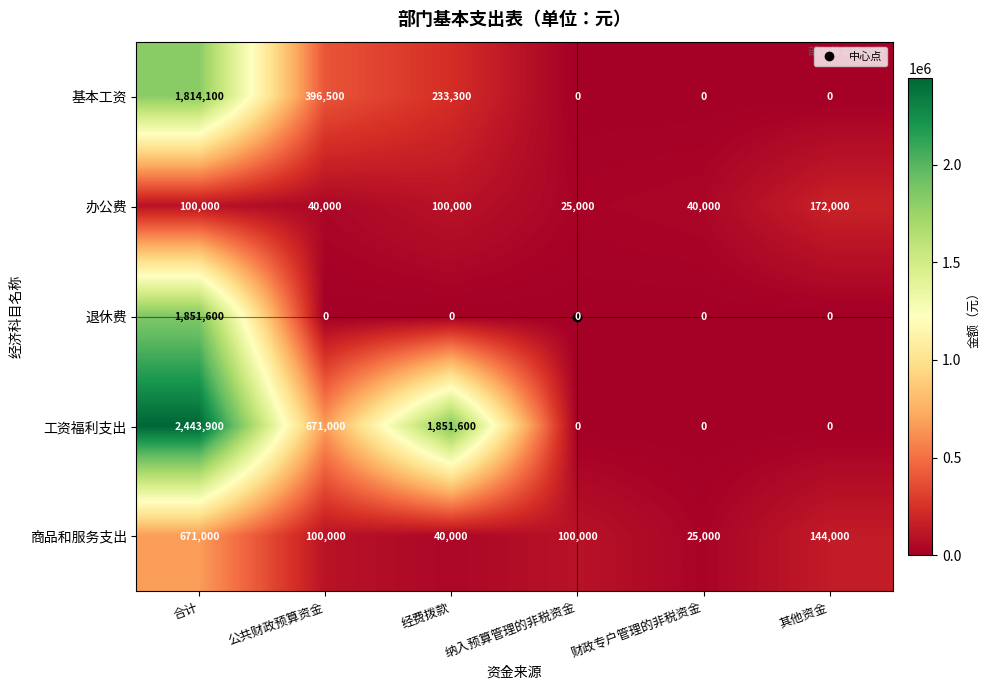

Where does the 商品和服务支出 series first go above 100000?

合计